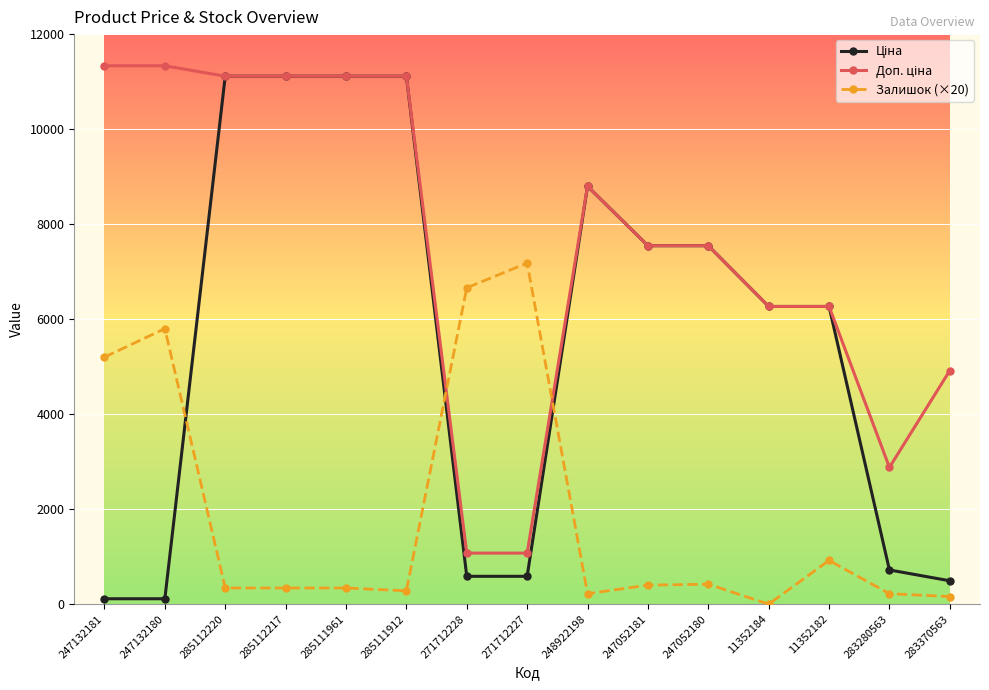

Count the number of categories in the chart.

15